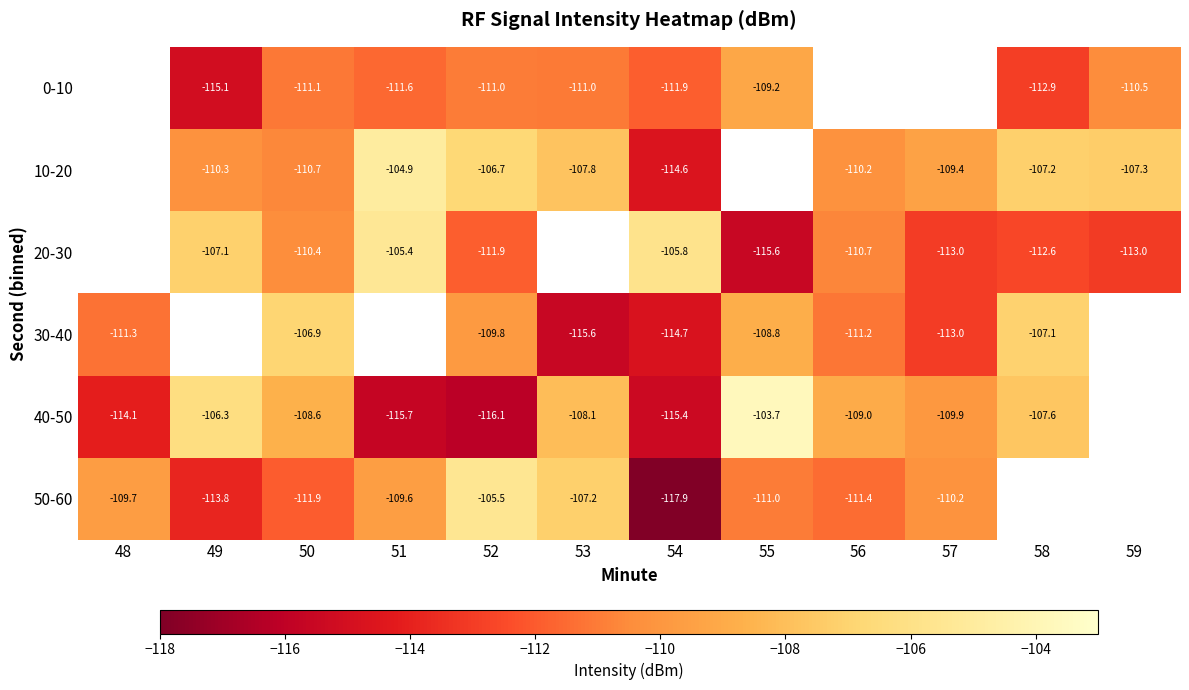

How many values in the 30-40 series are below -106?

9